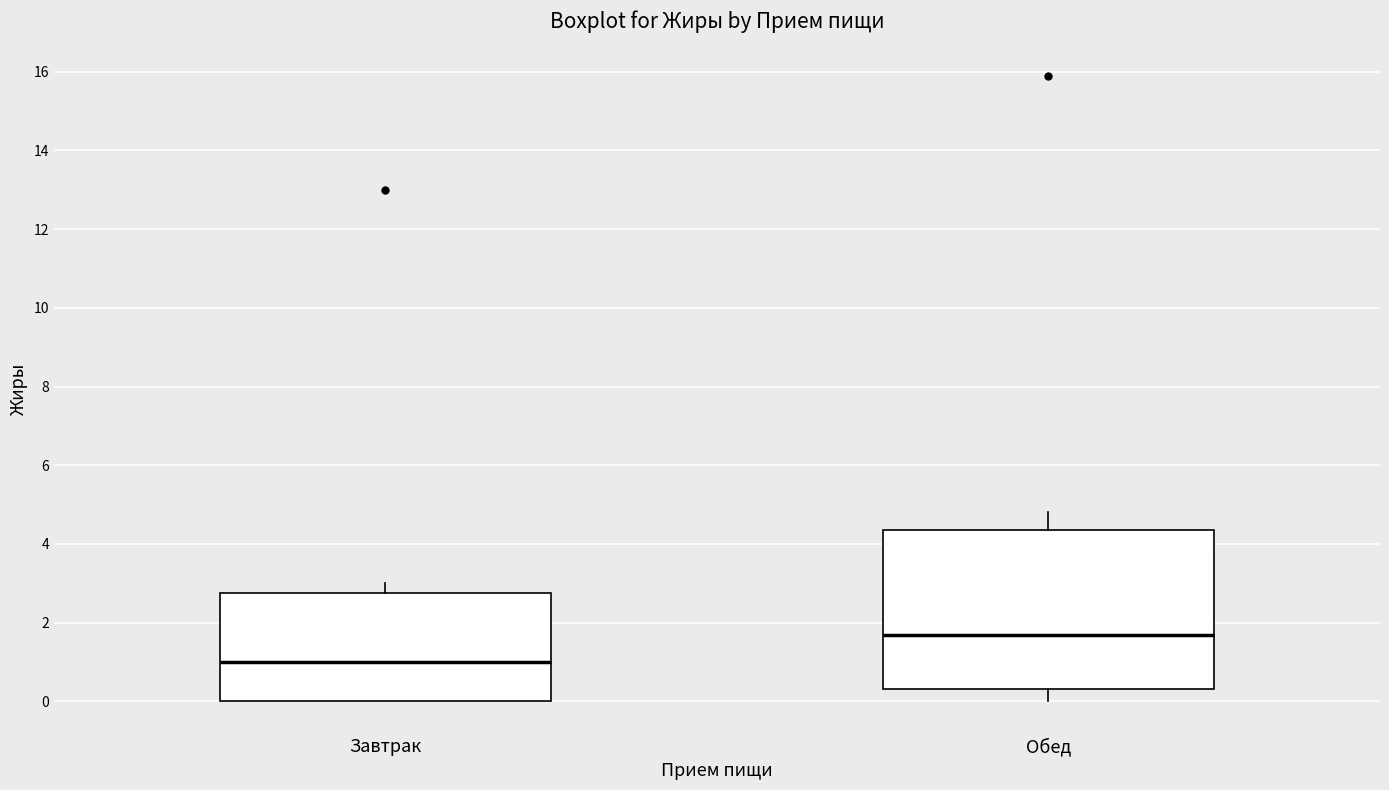

Where is the lower edge of the box for Обед on the y-axis? The values are not printed on the chart, so give them approximately, as read against the axis.

0.4